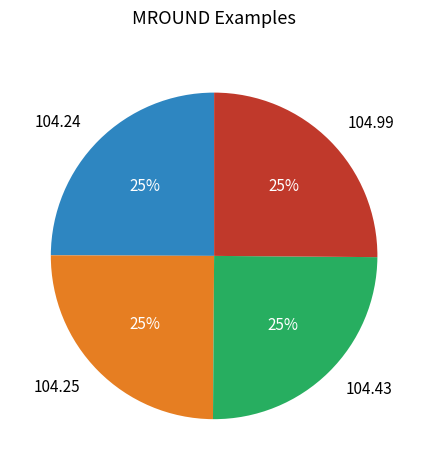

Does 104.99 represent more than half of the total?

No